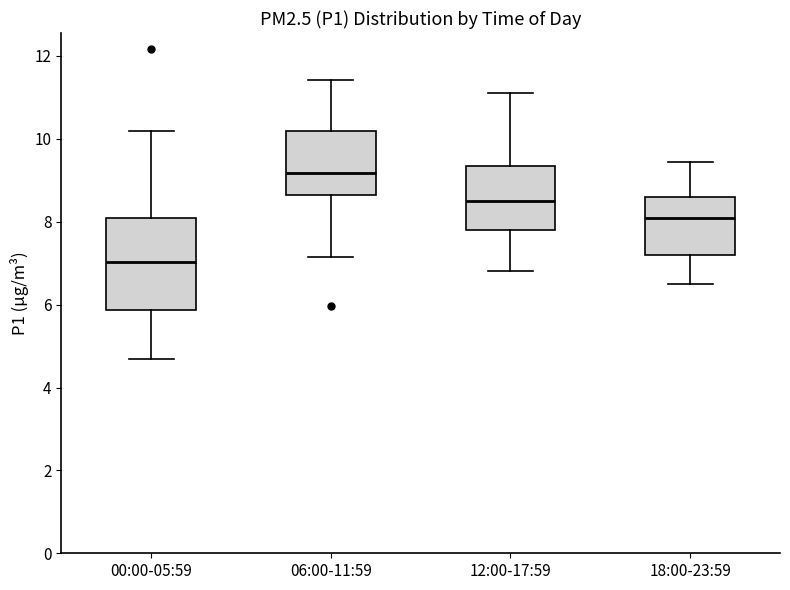

Reading left to right, read every box against the y-axis: the position of its median line, the range the box covers, and the ends of its whiskers. The values are not printed on the chart, so give them approximately, as read against the axis.

00:00-05:59: median 7.0, box 5.8 to 8.2, whiskers 4.8 to 10.2
06:00-11:59: median 9.2, box 8.6 to 10.2, whiskers 7.2 to 11.4
12:00-17:59: median 8.6, box 7.8 to 9.4, whiskers 6.8 to 11.2
18:00-23:59: median 8.2, box 7.2 to 8.6, whiskers 6.6 to 9.4